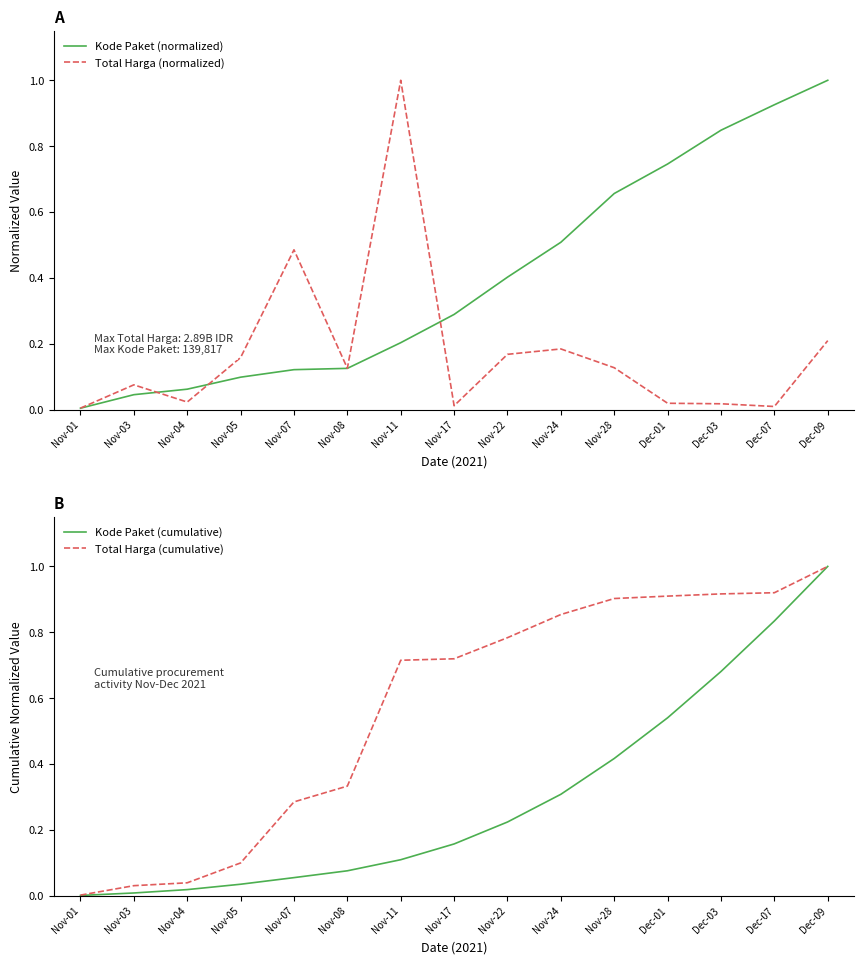

Which has a higher value, Nov-05 or Dec-09?

Dec-09